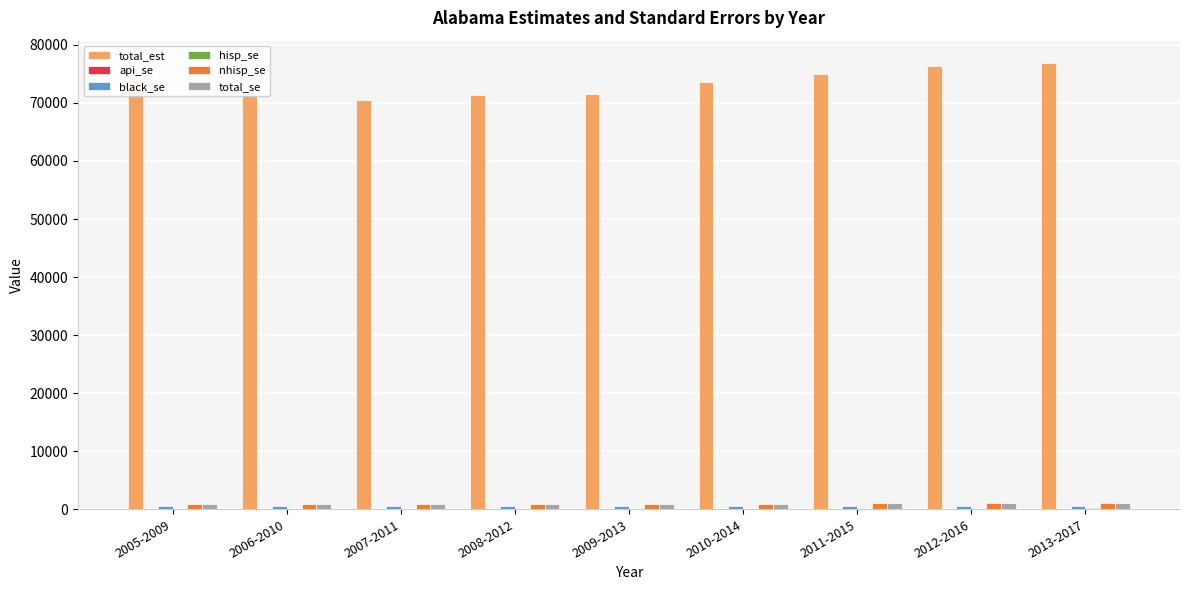

What is the greatest value displayed?

76876.0